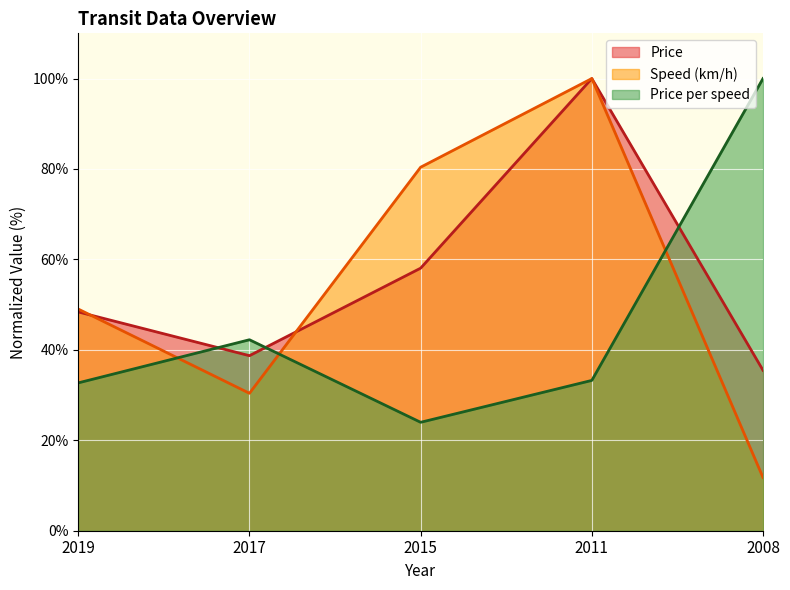

How many interior local valleys does the Speed (km/h) series have?

1